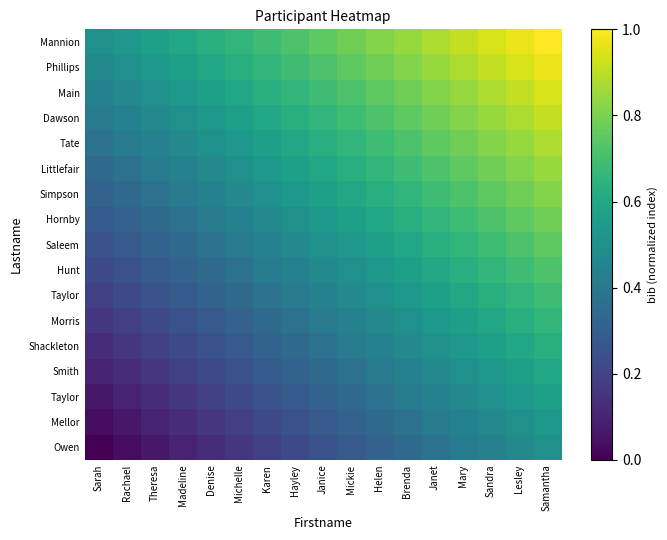

What is the greatest value displayed?

1.0